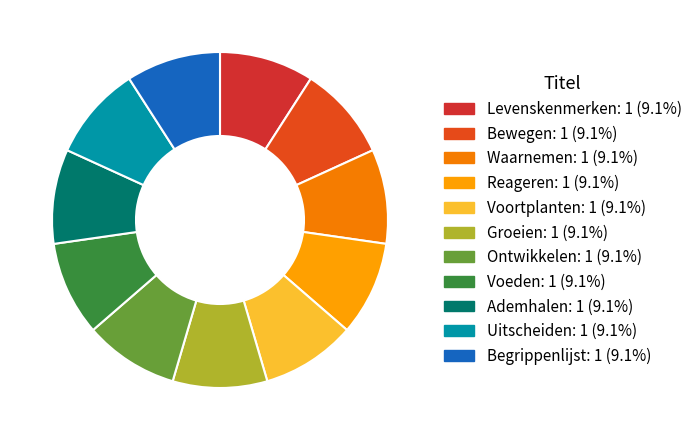

How many segments does this pie chart have?

11